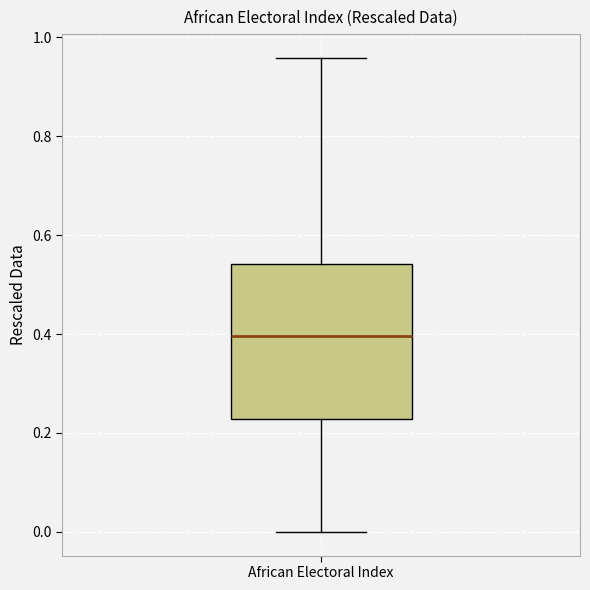

Transcribe this box plot: give where the median line is, the range the box spans, and where the two whiskers end, as read against the y-axis. The values are not printed on the chart, so give them approximately, as read against the axis.

median 0.40, box 0.22 to 0.54, whiskers 0.00 to 0.96